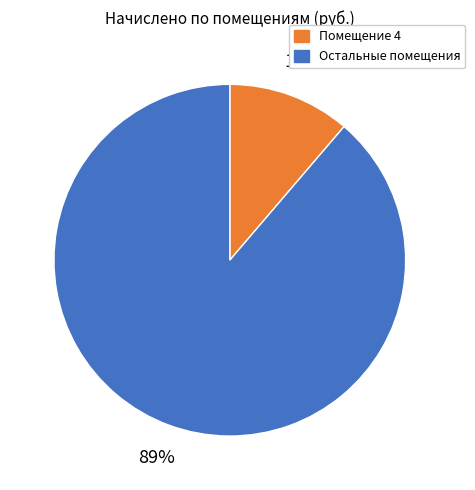

To the nearest percent, what is the average slice percentage?

50%